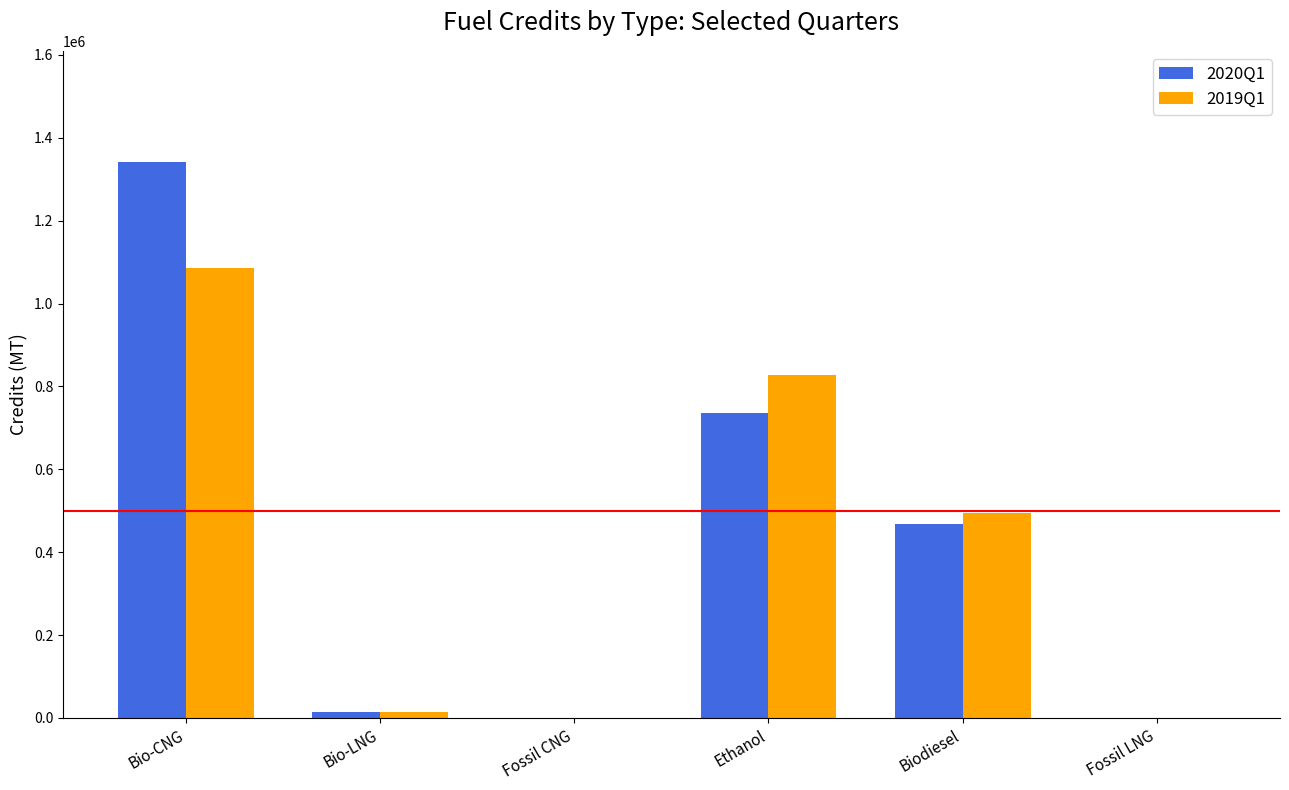

The 2020Q1 series shows 704617 at Bio-CNG. True or false?

False